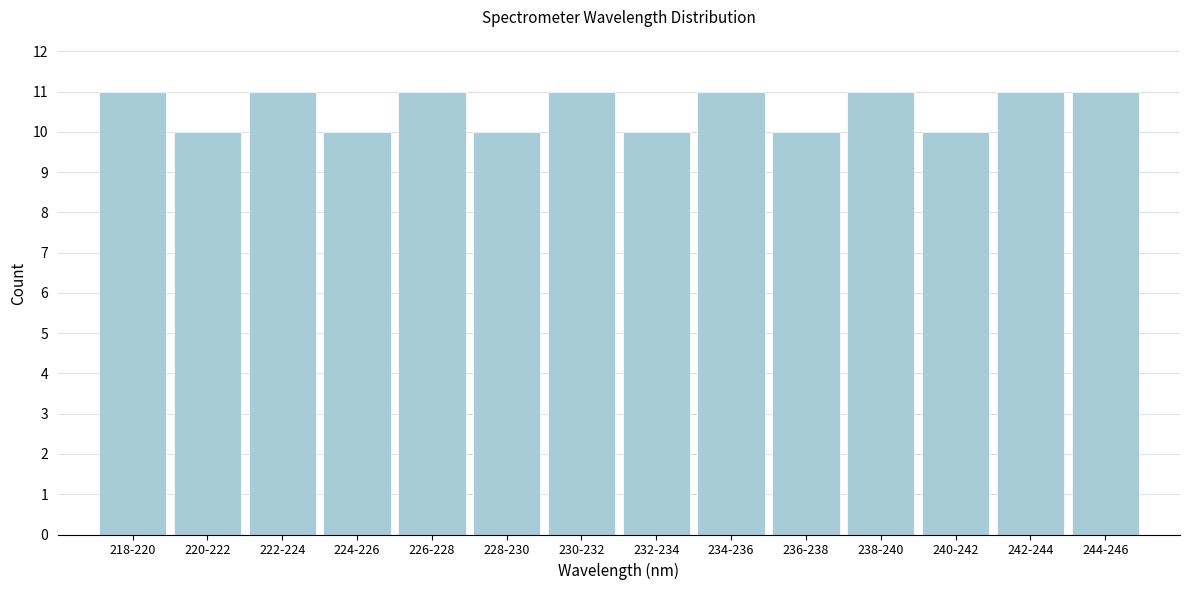

Reading right to left, transcribe all the data shown in this chart.

11	11	10	11	10	11	10	11	10	11	10	11	10	11